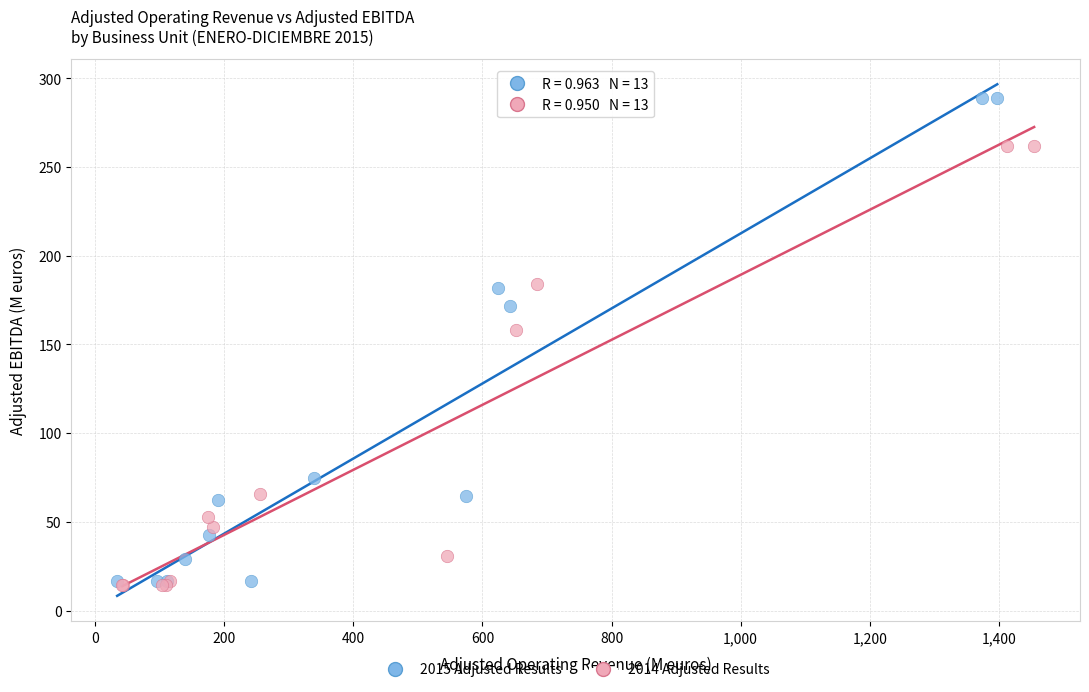

Which series has the widest spread of Y values?

2015 Adjusted Results